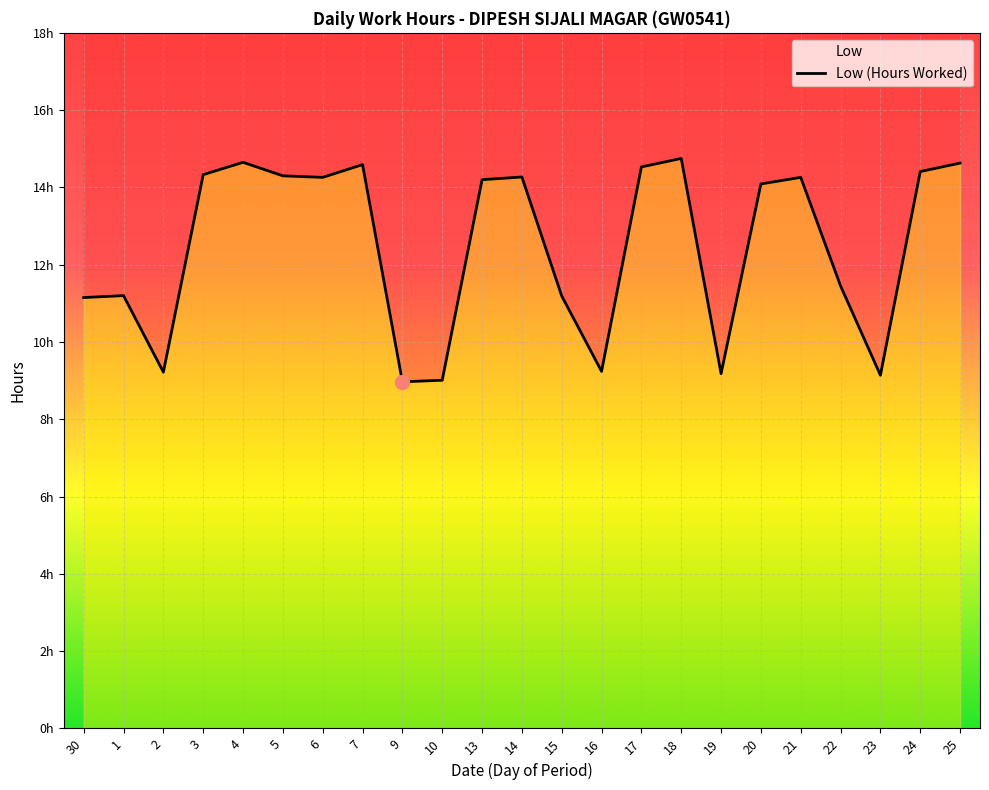

True or false: the data has more than 2 interior local peaks.

True